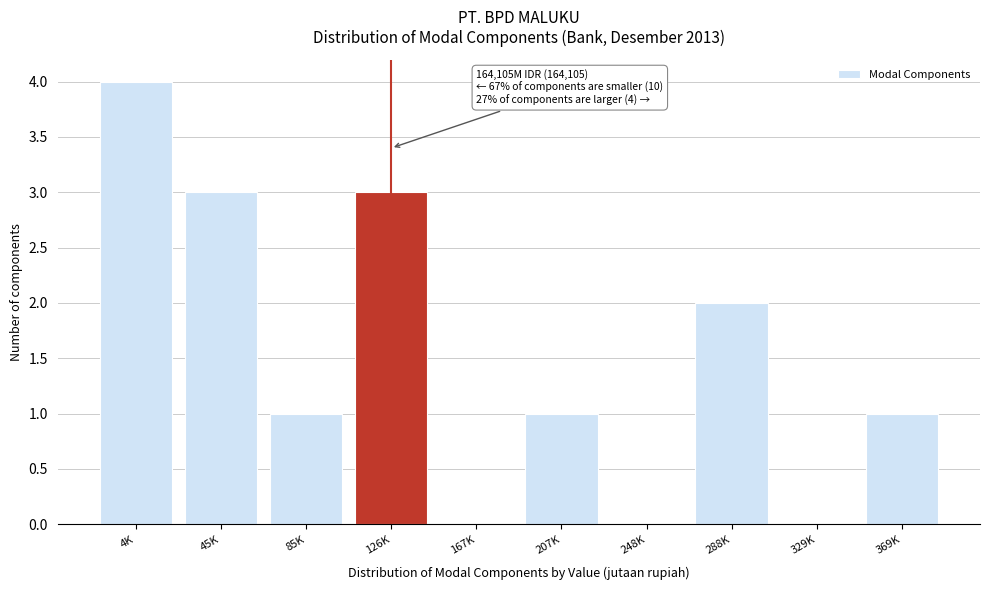

Reading left to right, what are all the values shown in this chart?

4K=4	45K=3	85K=1	126K=3	167K=0	207K=1	248K=0	288K=2	329K=0	369K=1